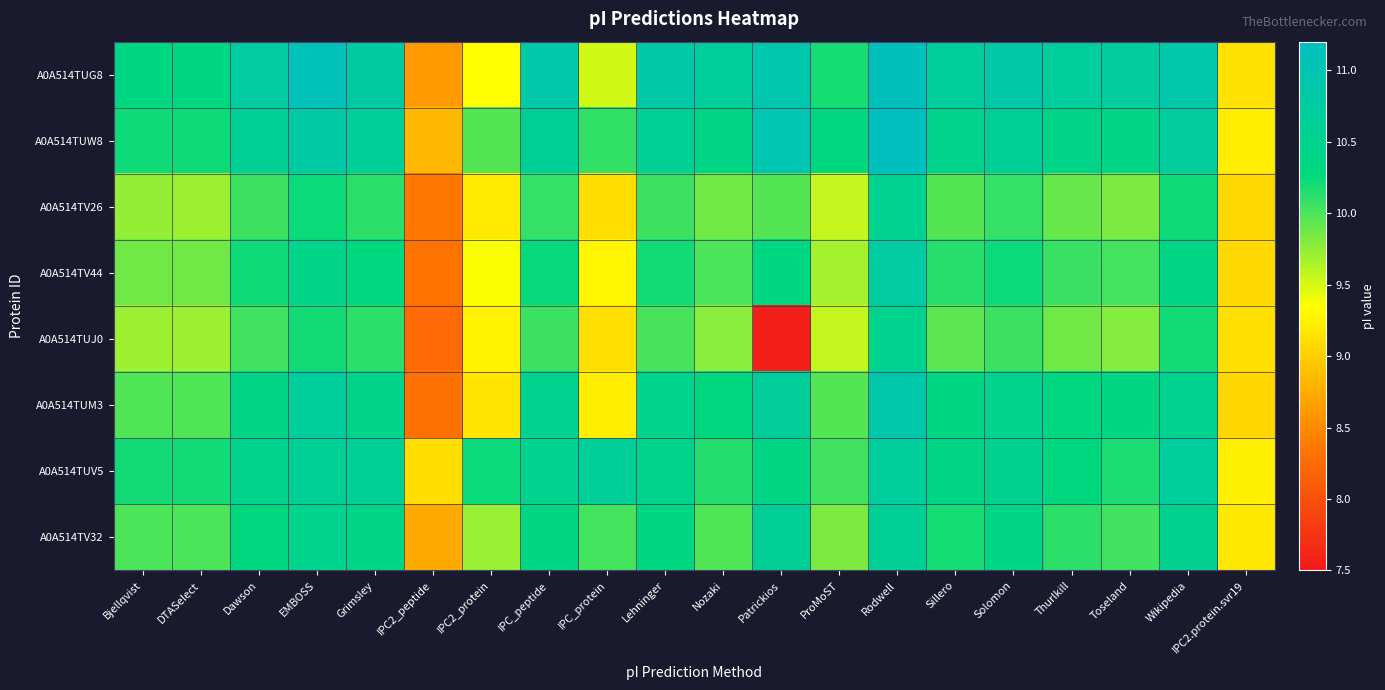

Which has a higher value, Patrickios or Toseland?

Patrickios